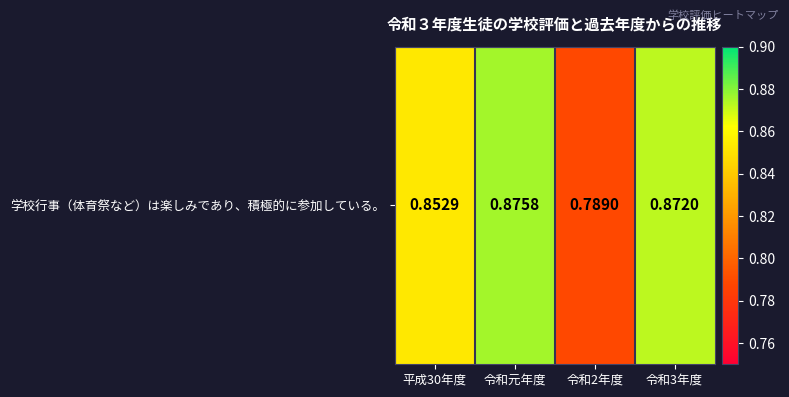

Which has a higher value, 令和2年度 or 平成30年度?

平成30年度